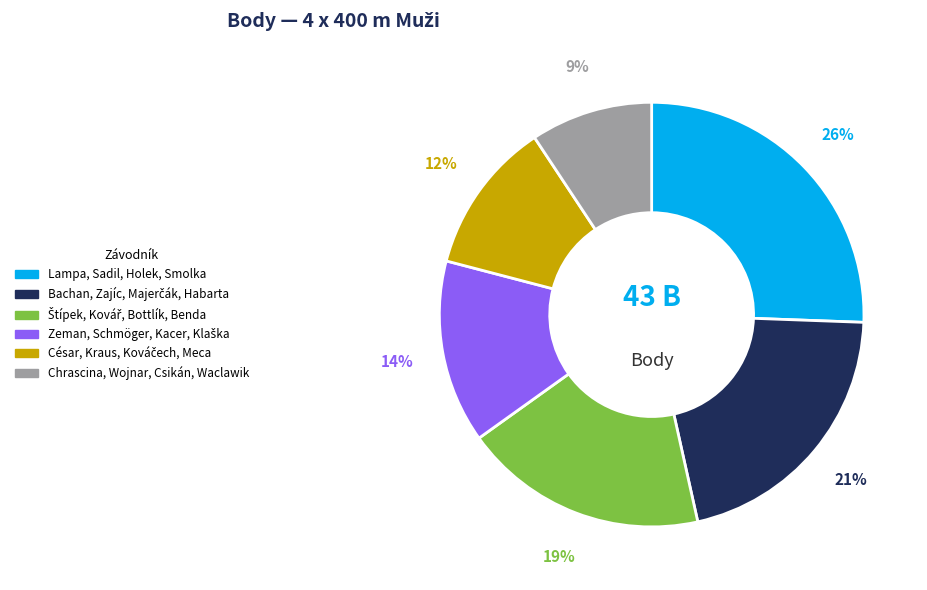

How many segments does this pie chart have?

6